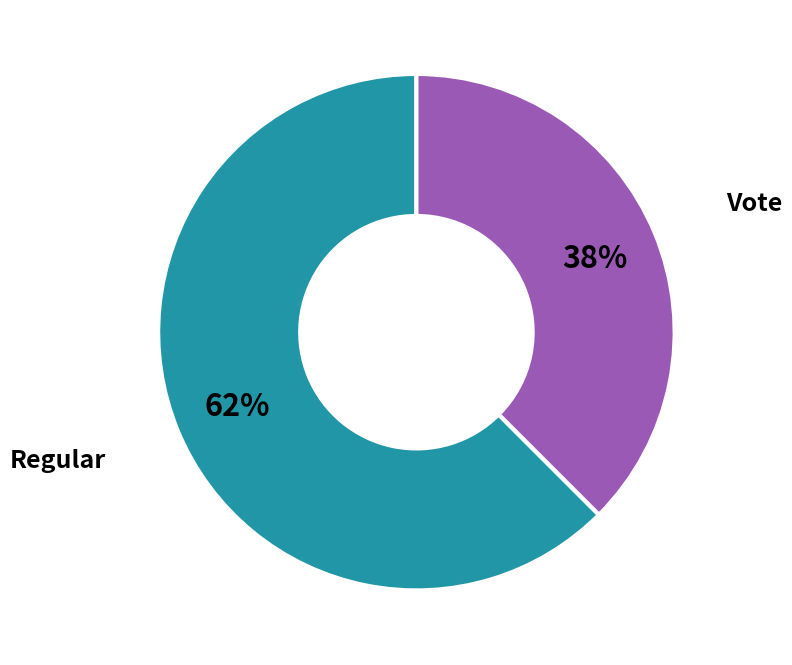

Which category has the biggest portion of the pie?

Regular